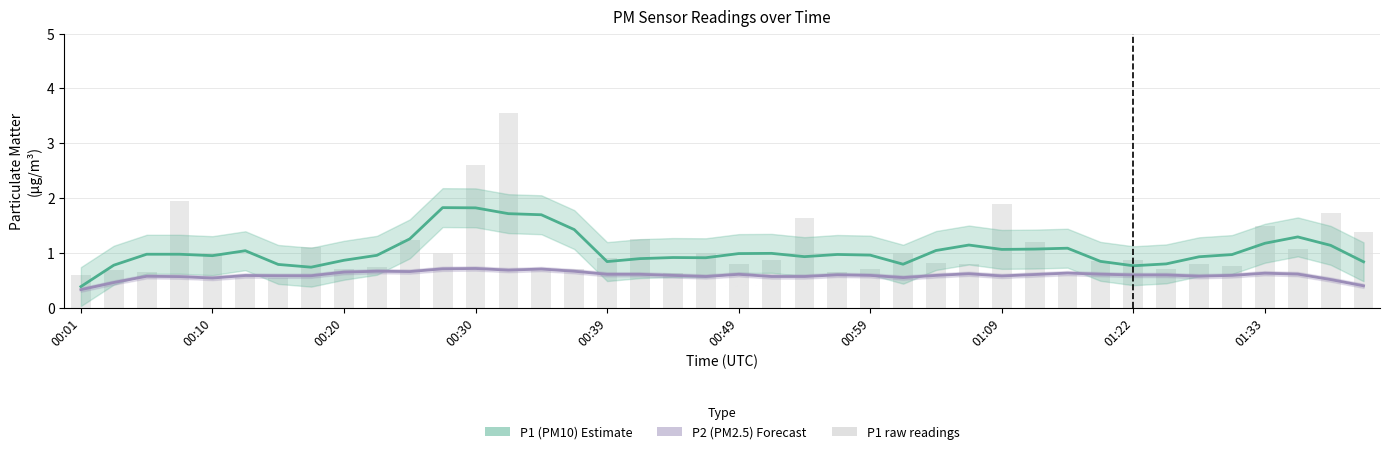

Which series has the widest spread of values?

P1 raw